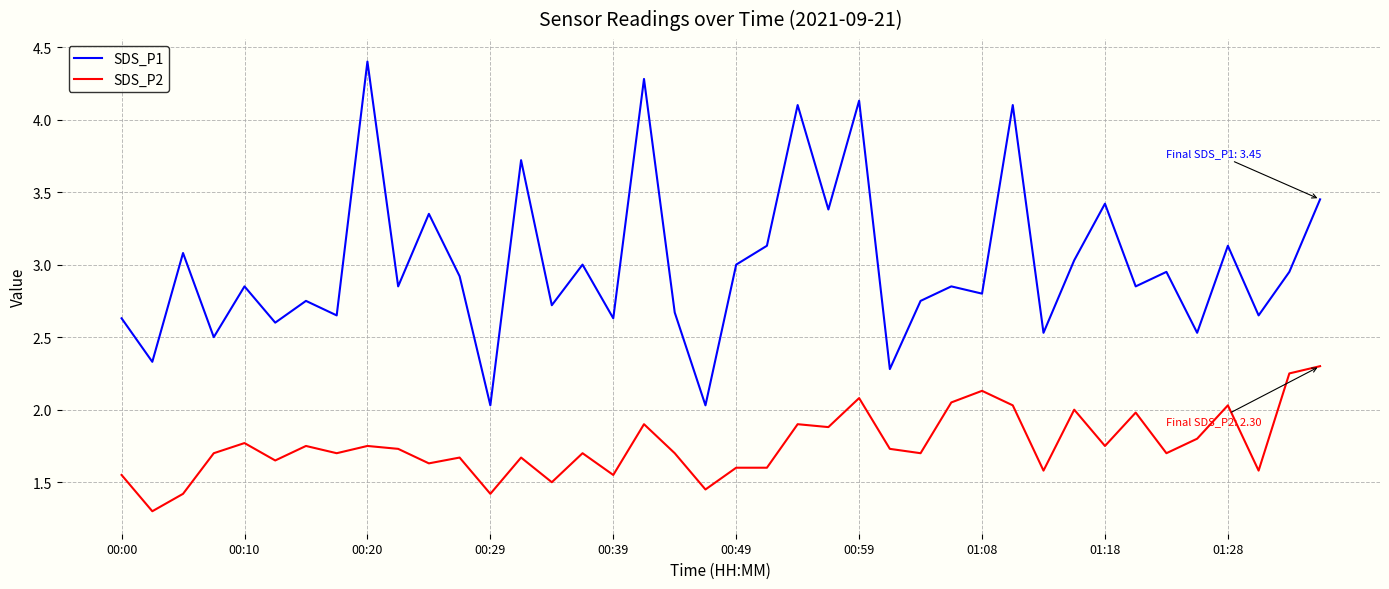

Which series has the largest total across all categories?

SDS_P1